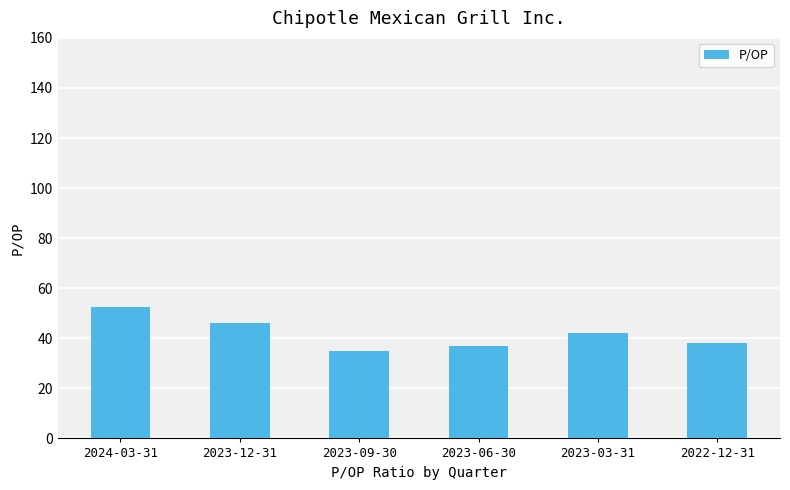

What is the label of the 2nd bar from the left?

2023-12-31